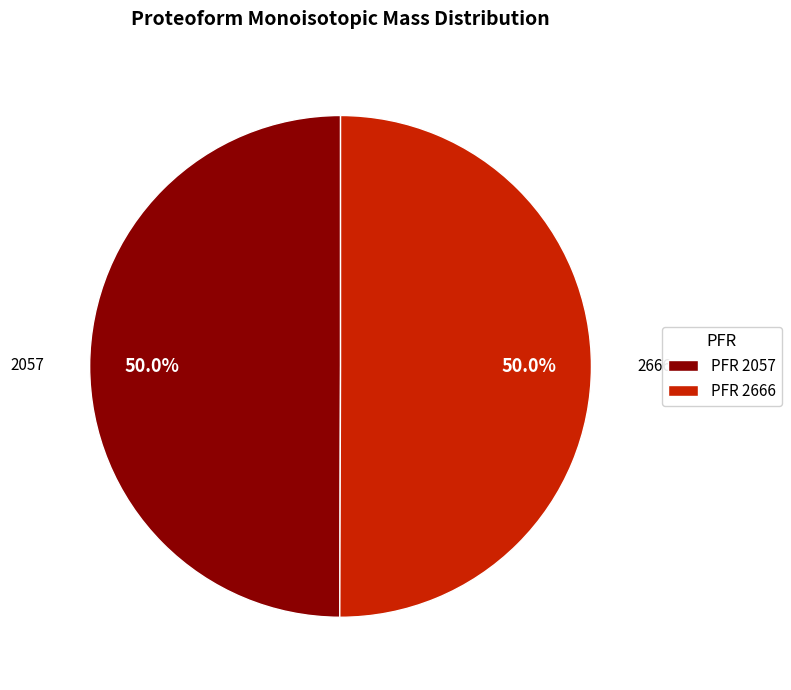

What percentage is NOT represented by PFR 2666?

50.0%